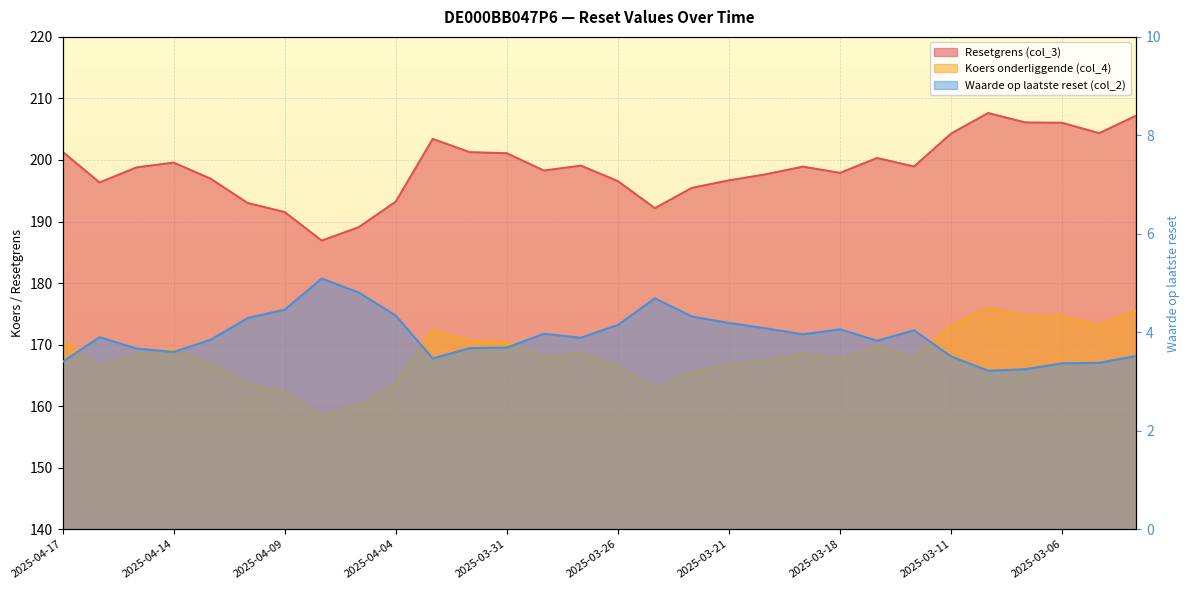

Reading left to right, what are all the values shown in this chart?

Resetgrens (col_3): 201.3	196.3	198.8	199.6	197.0	193.0	191.5	186.9	189.1	193.2	203.4	201.3	201.1	198.3	199.1	196.6	192.2	195.5	196.7	197.7	198.9	197.9	200.3	198.9	204.3	207.6	206.1	206.0	204.4	207.2
Koers onderliggende (col_4): 170.6	166.4	168.5	169.1	166.9	163.6	162.3	158.4	160.2	163.8	172.4	170.6	170.4	168.0	168.7	166.6	162.8	165.7	166.7	167.5	168.6	167.7	169.8	168.0	173.1	175.9	174.7	174.6	173.2	175.6
Waarde op laatste reset (col_2): 3.4	3.9	3.7	3.6	3.9	4.3	4.5	5.1	4.8	4.3	3.5	3.7	3.7	4.0	3.9	4.2	4.7	4.3	4.2	4.1	4.0	4.1	3.8	4.0	3.5	3.2	3.2	3.4	3.4	3.5